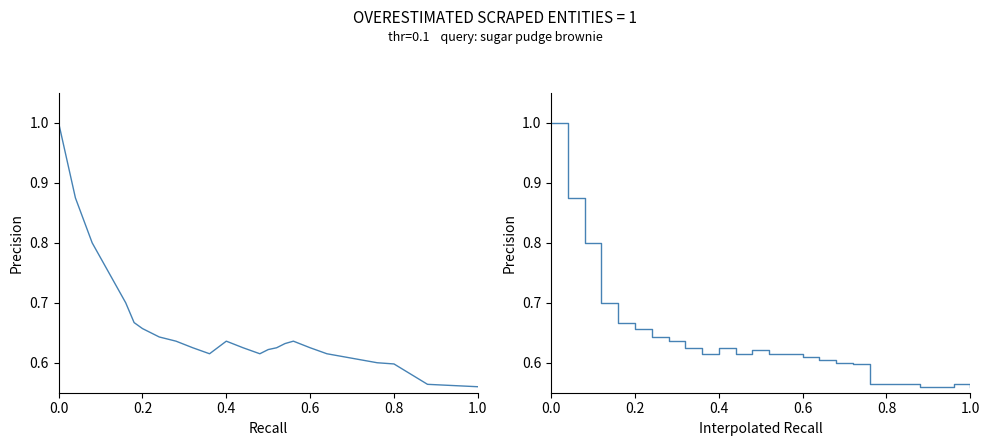

True or false: Precision and Interpolated Precision intersect in this chart.

True